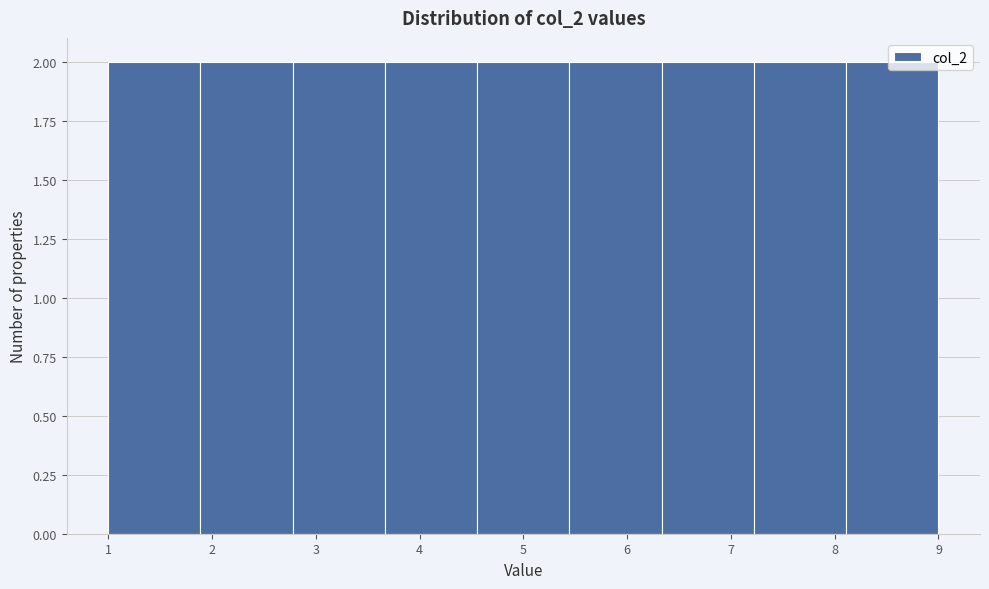

Reading left to right, list every bar in this chart as the range it spans on the x-axis followed by its height. Neither the bar edges nor the heights are printed on the chart, so give them approximately, as read against the axes.

1.0 to 1.9: 2
1.9 to 2.8: 2
2.8 to 3.7: 2
3.7 to 4.6: 2
4.6 to 5.4: 2
5.4 to 6.3: 2
6.3 to 7.2: 2
7.2 to 8.1: 2
8.1 to 9.0: 2